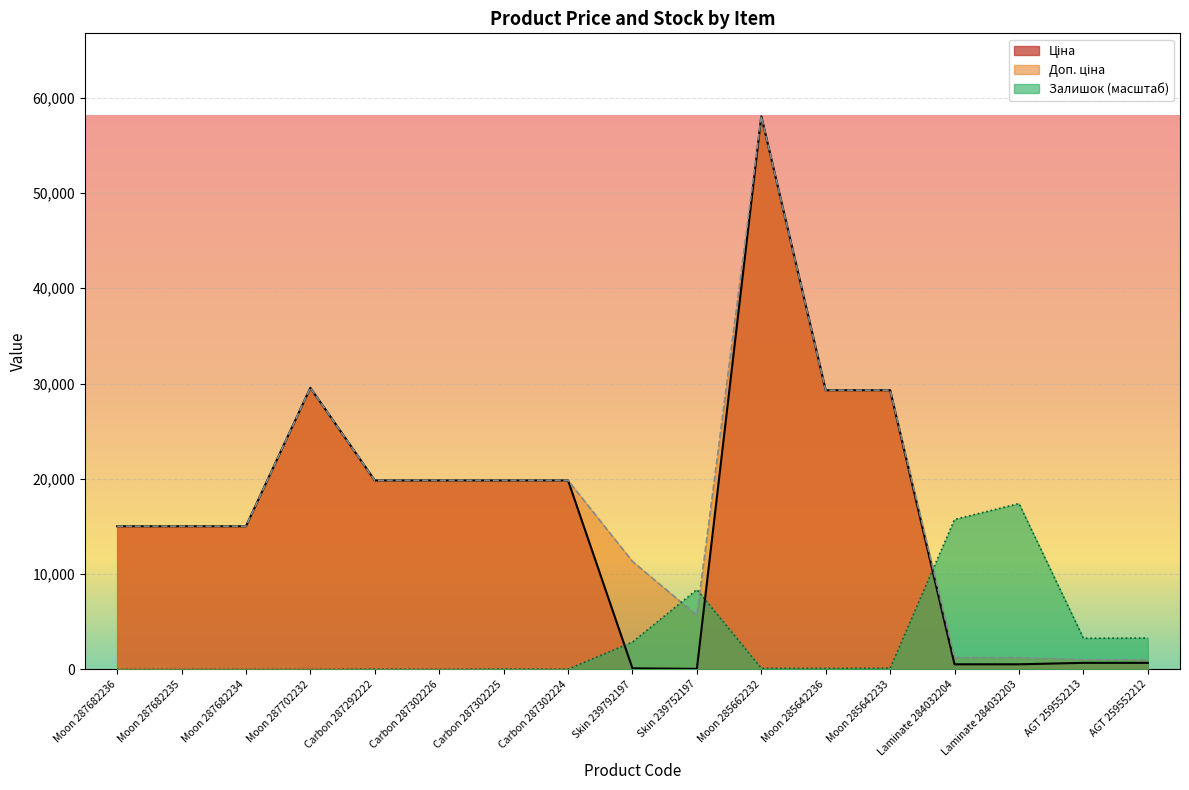

What is the lowest value of the Ціна series?

56.7